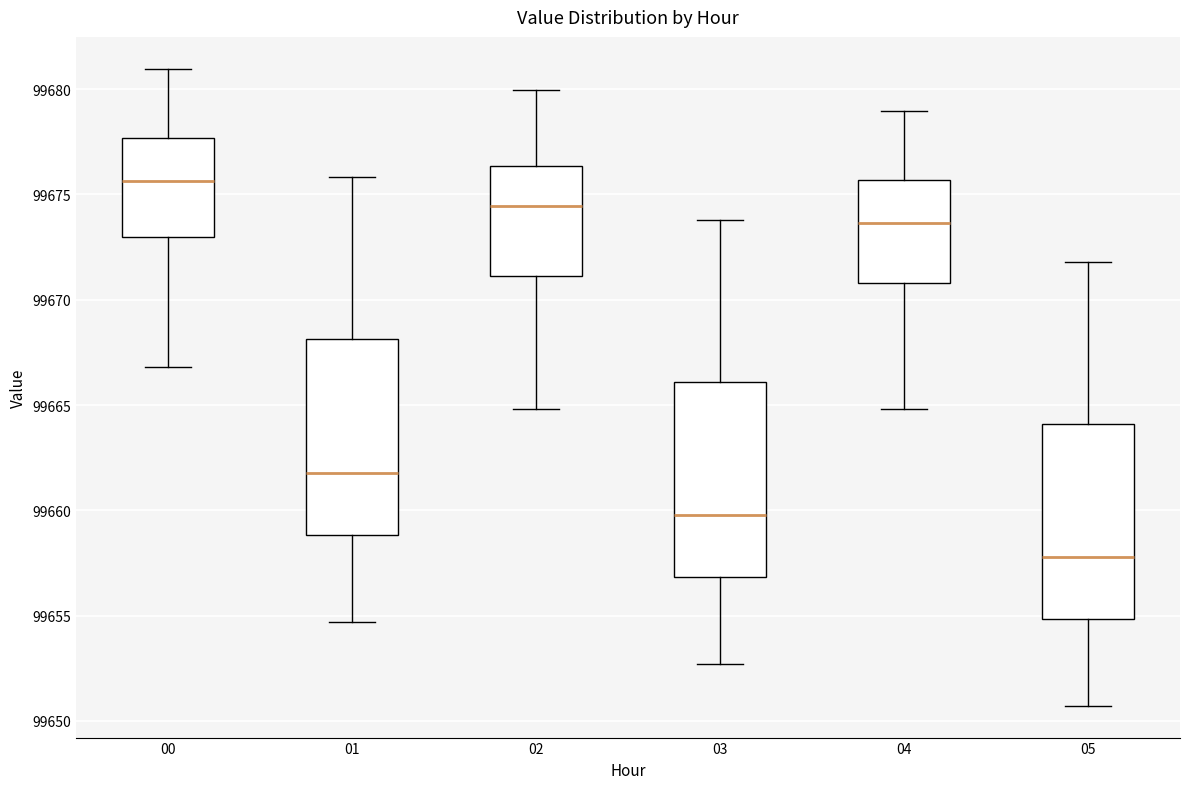

Reading left to right, read every box against the y-axis: the position of its median line, the range the box covers, and the ends of its whiskers. The values are not printed on the chart, so give them approximately, as read against the axis.

00: median 99675.5, box 99673.0 to 99677.5, whiskers 99667.0 to 99681.0
01: median 99662.0, box 99659.0 to 99668.0, whiskers 99654.5 to 99676.0
02: median 99674.5, box 99671.0 to 99676.5, whiskers 99665.0 to 99680.0
03: median 99660.0, box 99657.0 to 99666.0, whiskers 99652.5 to 99674.0
04: median 99673.5, box 99671.0 to 99675.5, whiskers 99665.0 to 99679.0
05: median 99658.0, box 99655.0 to 99664.0, whiskers 99650.5 to 99672.0